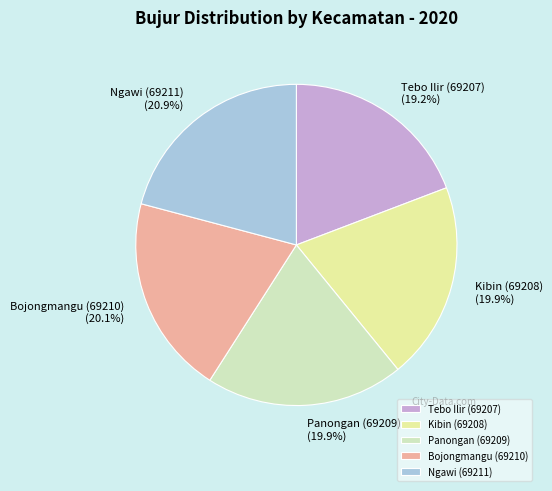

How many segments does this pie chart have?

5